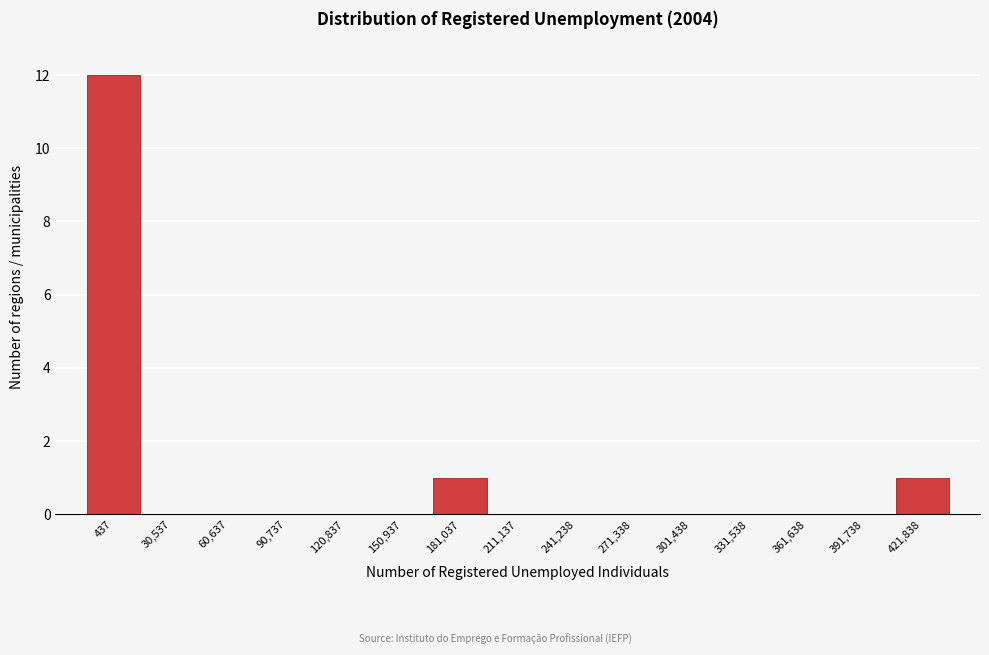

Reading left to right, extract all data points from this chart.

437=12	30,537=0	60,637=0	90,737=0	120,837=0	150,937=0	181,037=1	211,137=0	241,238=0	271,338=0	301,438=0	331,538=0	361,638=0	391,738=0	421,838=1